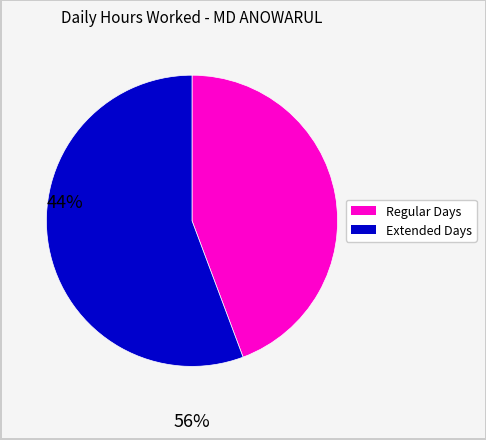

Is there any slice that represents more than half of the pie?

Yes